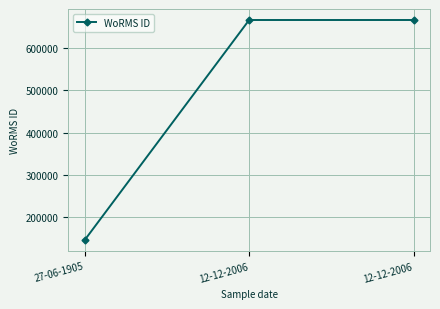

Where is the data nearest to the value 405965?

27-06-1905